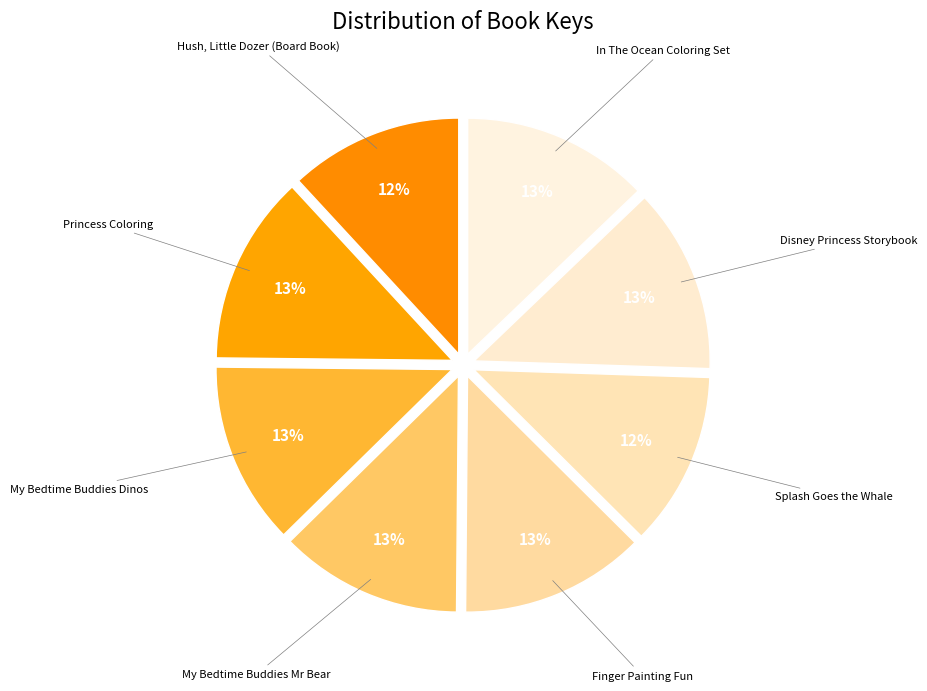

Is there a majority slice in this chart?

No